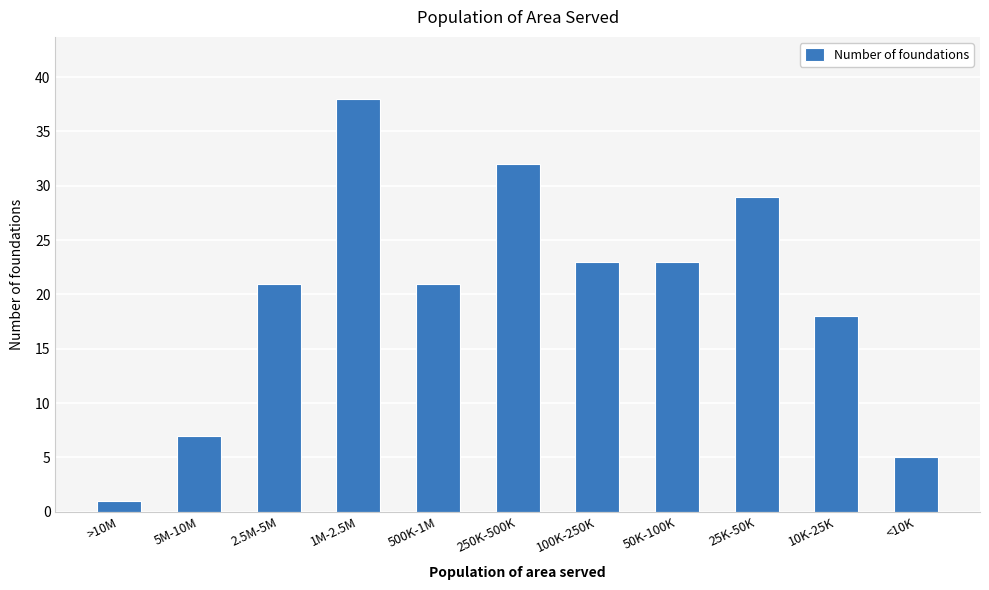

Reading left to right, transcribe all the data shown in this chart.

>10M=1	5M-10M=7	2.5M-5M=21	1M-2.5M=38	500K-1M=21	250K-500K=32	100K-250K=23	50K-100K=23	25K-50K=29	10K-25K=18	<10K=5